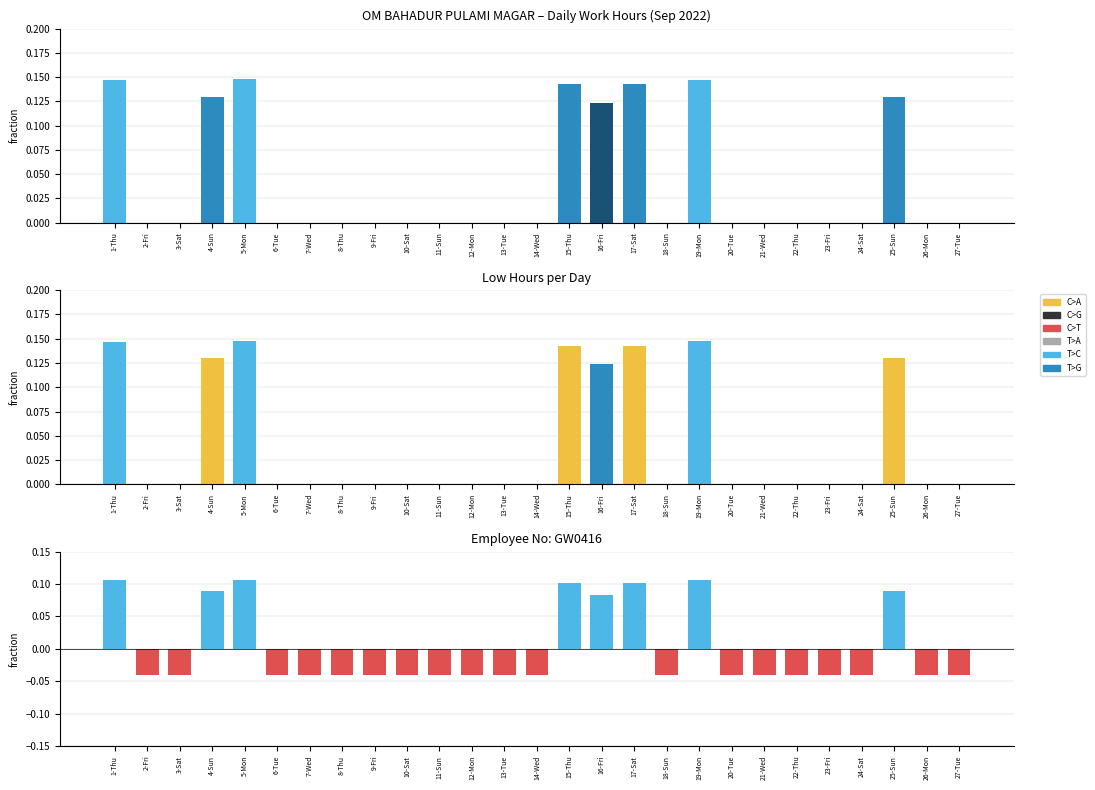

How many data points does each series have?

27